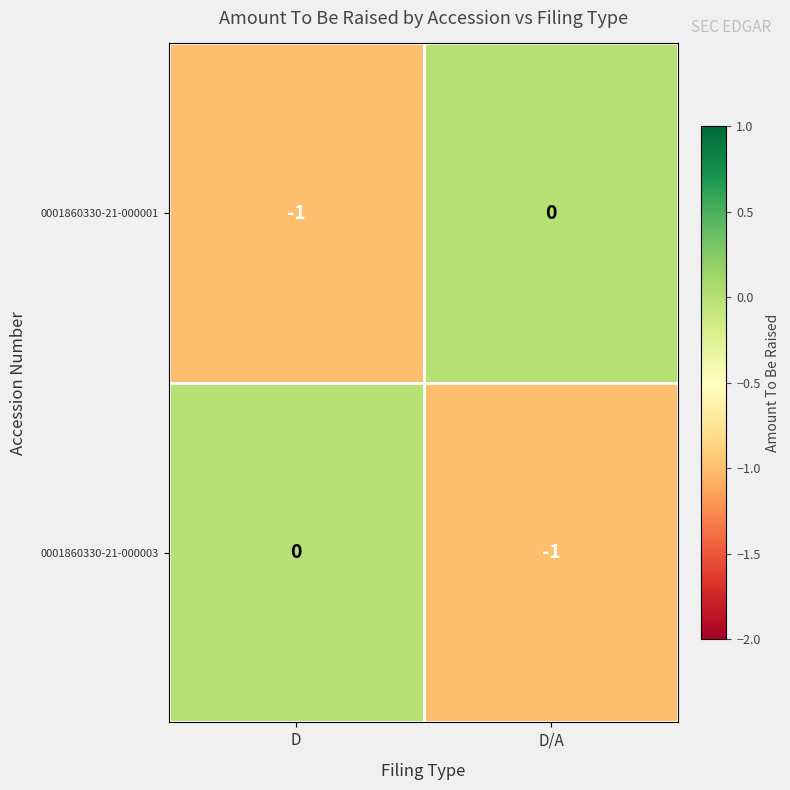

Which category has the lowest value in the 0001860330-21-000001 series?

D